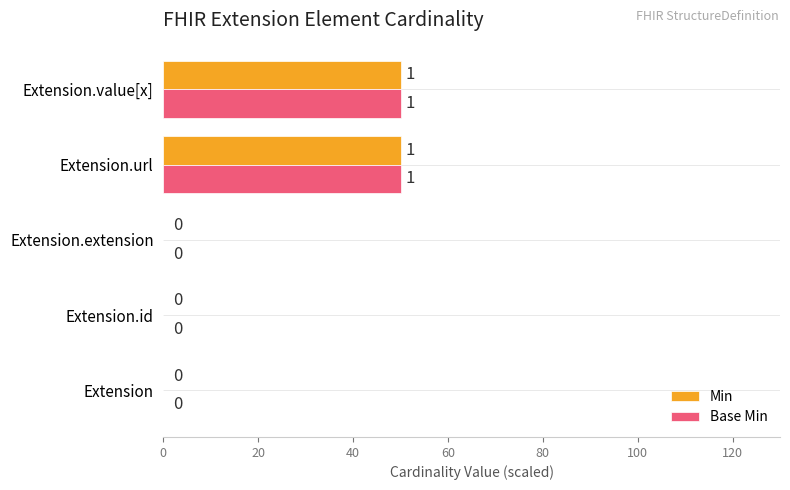

What are all the series names shown in the legend?

Min, Base Min